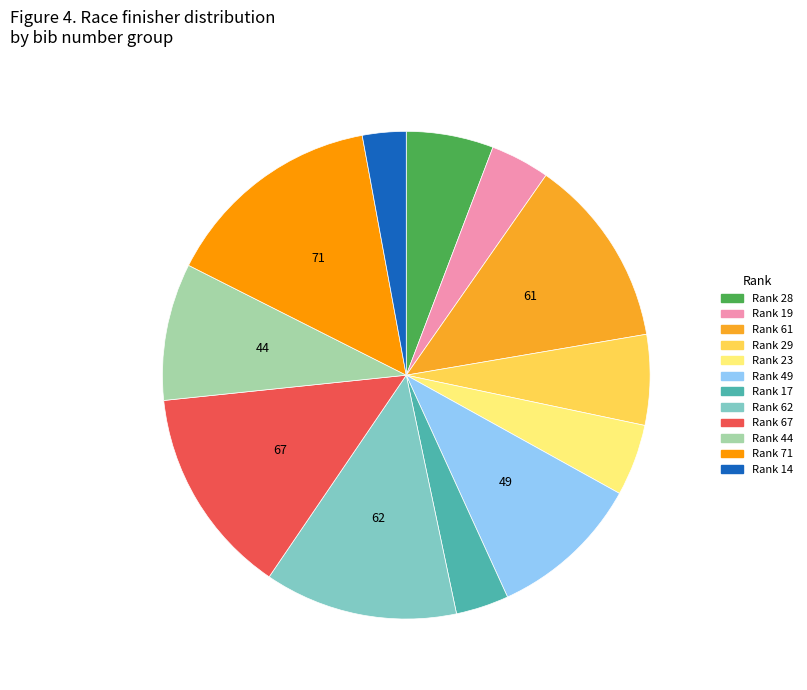

What is the ratio of the value at Rank 28 to the value at Rank 23?

1.2